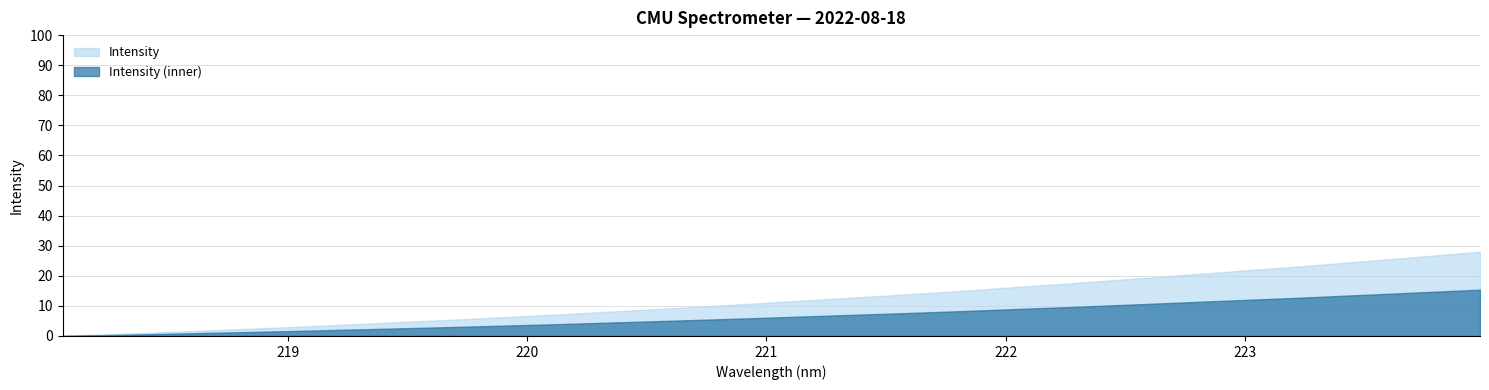

List the labels in order of value, smallest first.

218.0596, 218.2508, 218.442, 218.6332, 218.8244, 219.0156, 219.2067, 219.3979, 219.589, 219.7801, 219.9712, 220.1623, 220.3533, 220.5444, 220.7354, 220.9264, 221.1174, 221.3083, 221.4993, 221.6902, 221.8812, 222.0721, 222.263, 222.4538, 222.6447, 222.8355, 223.0264, 223.2172, 223.408, 223.5987, 223.7895, 223.9802